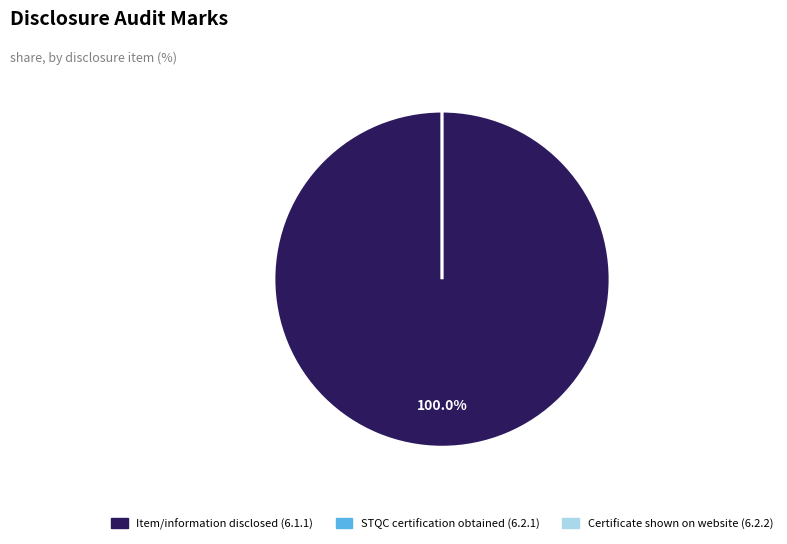

What percentage is the 6.1.1 slice, to the nearest percent?

100%